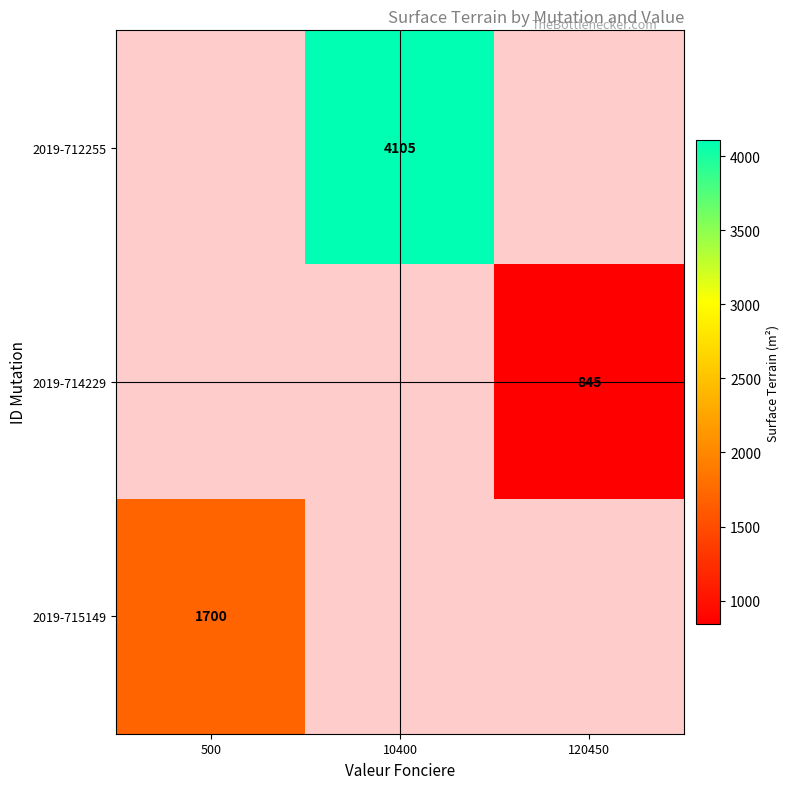

The value of 2019-712255 at 10400 is 5909. True or false?

False